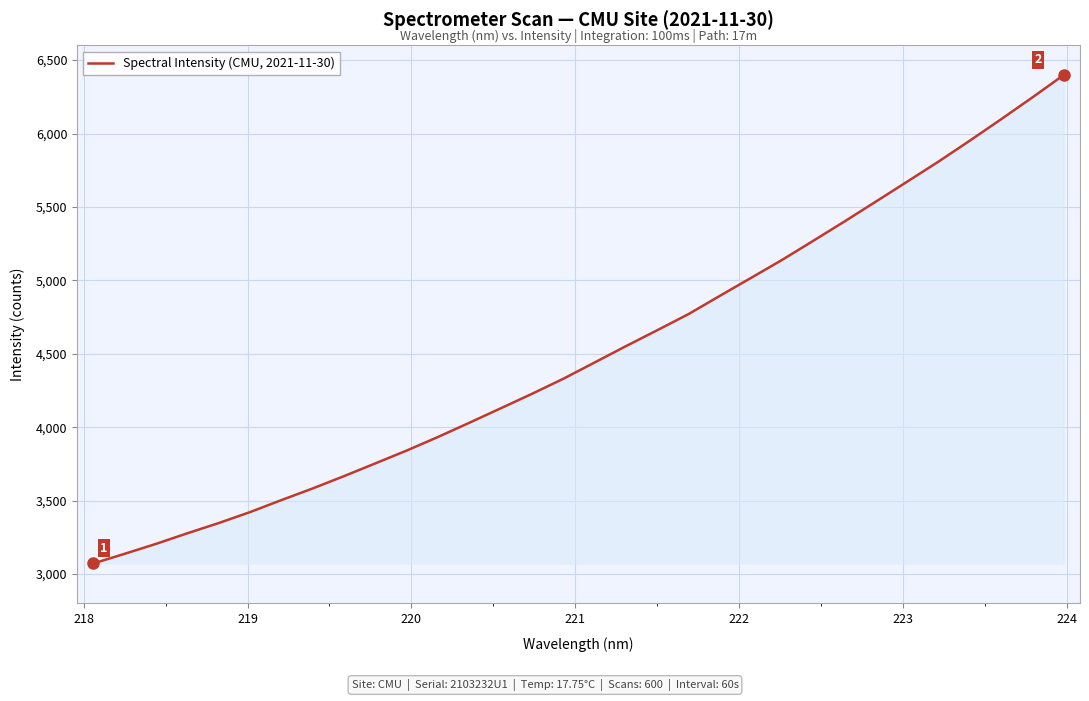

What is the greatest value displayed?

6398.0